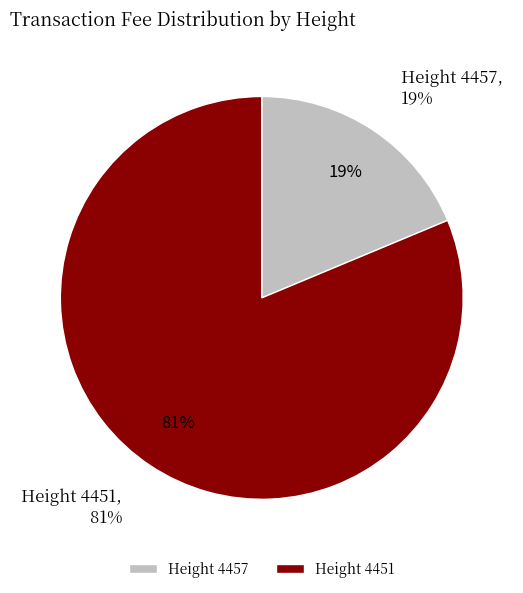

How many segments does this pie chart have?

2